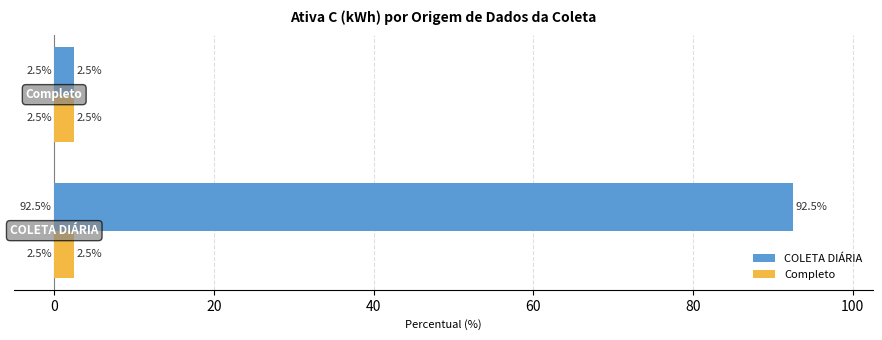

How many series are shown in this chart?

2